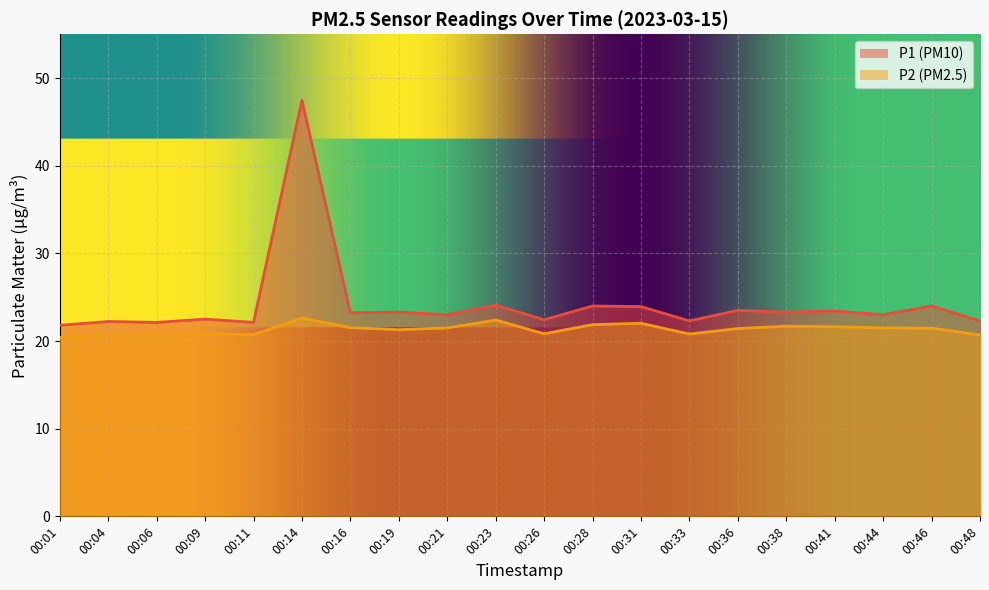

Where is P1 nearest to the value 34?

00:23